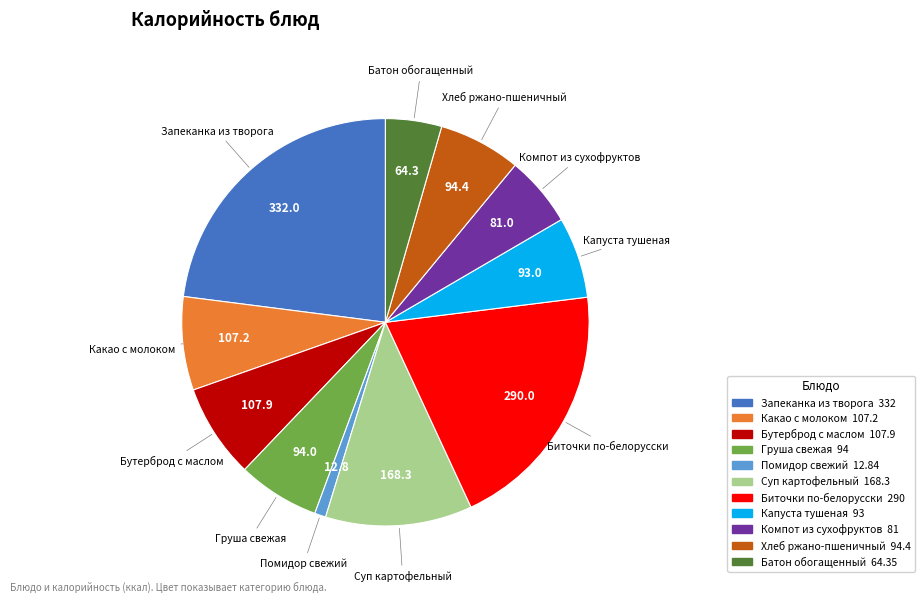

How many segments does this pie chart have?

11